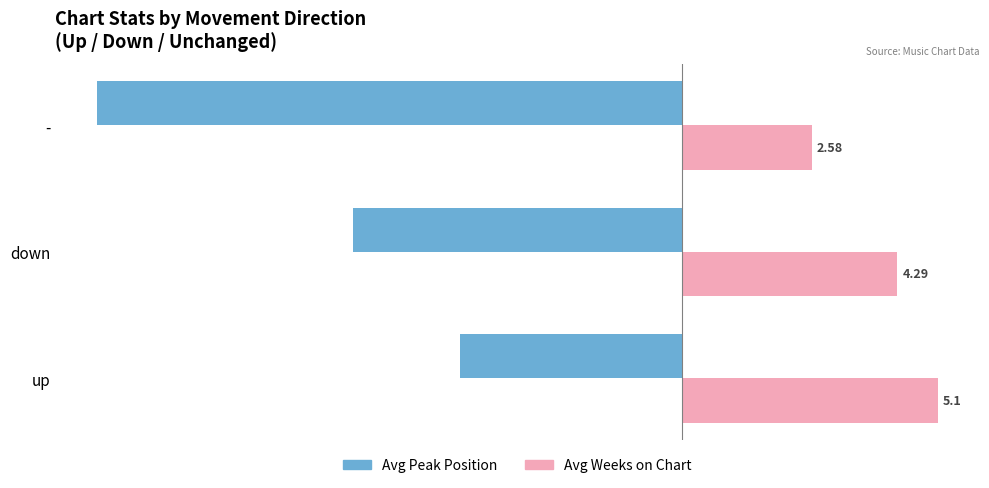

What is the average value of the Avg Peak Position series?

-7.6